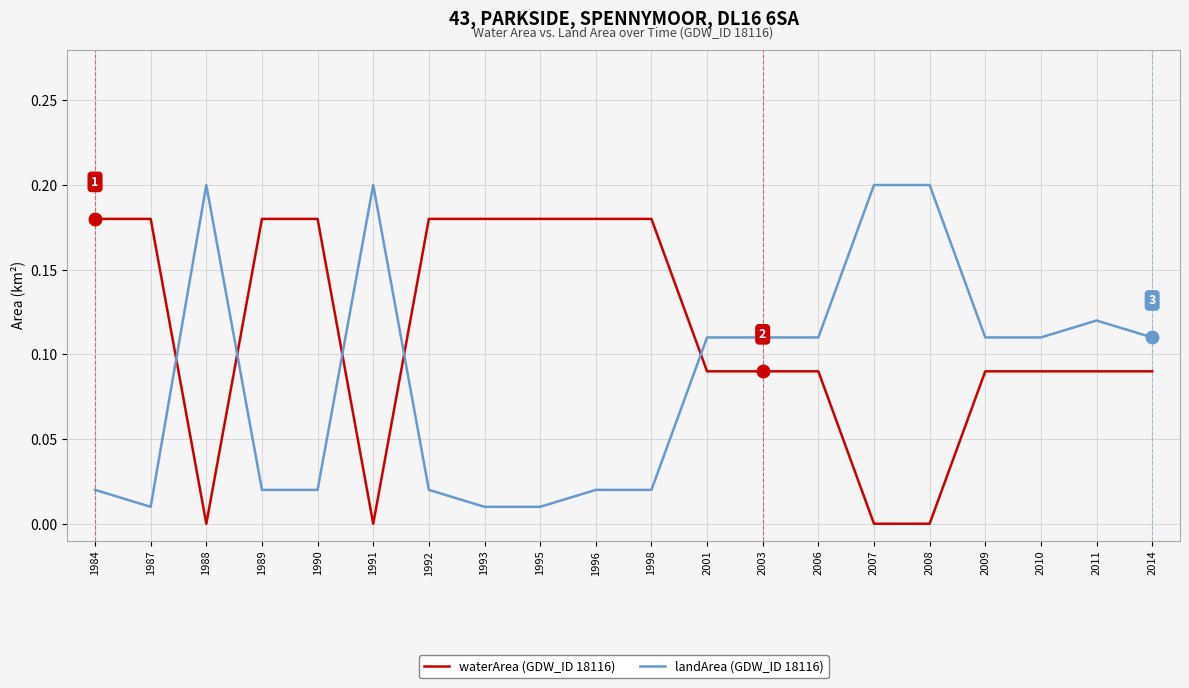

At which category does the chart reach its peak across all series?

1988